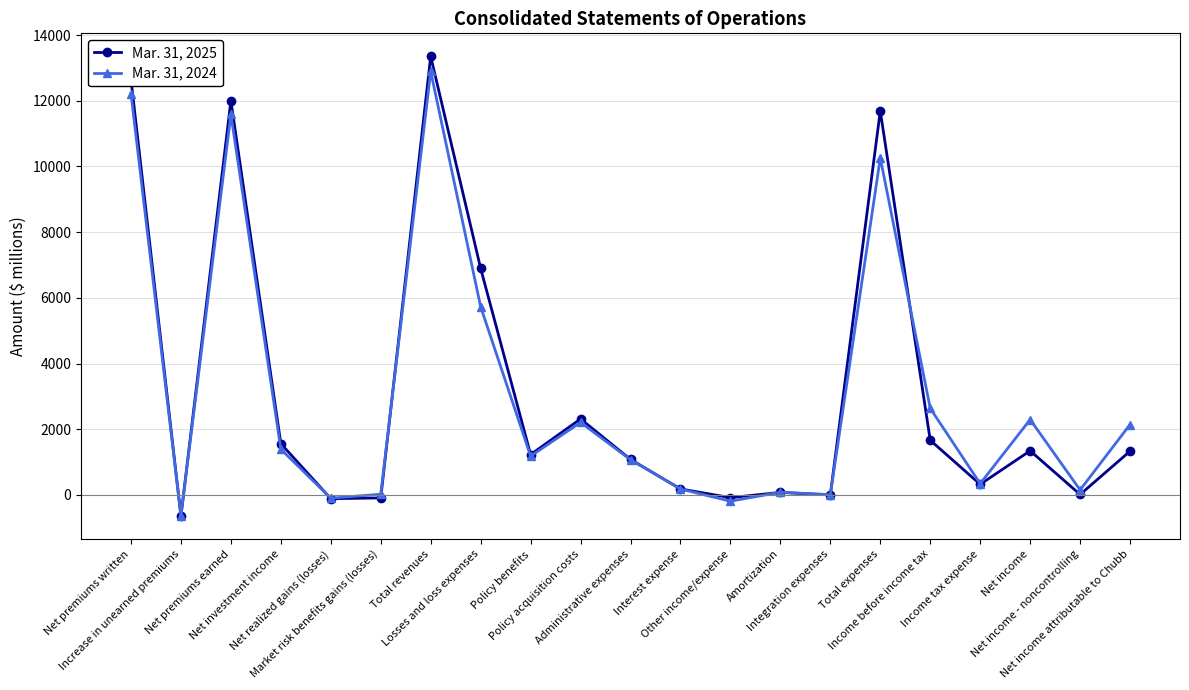

What are all the series names shown in the legend?

Mar. 31, 2025, Mar. 31, 2024